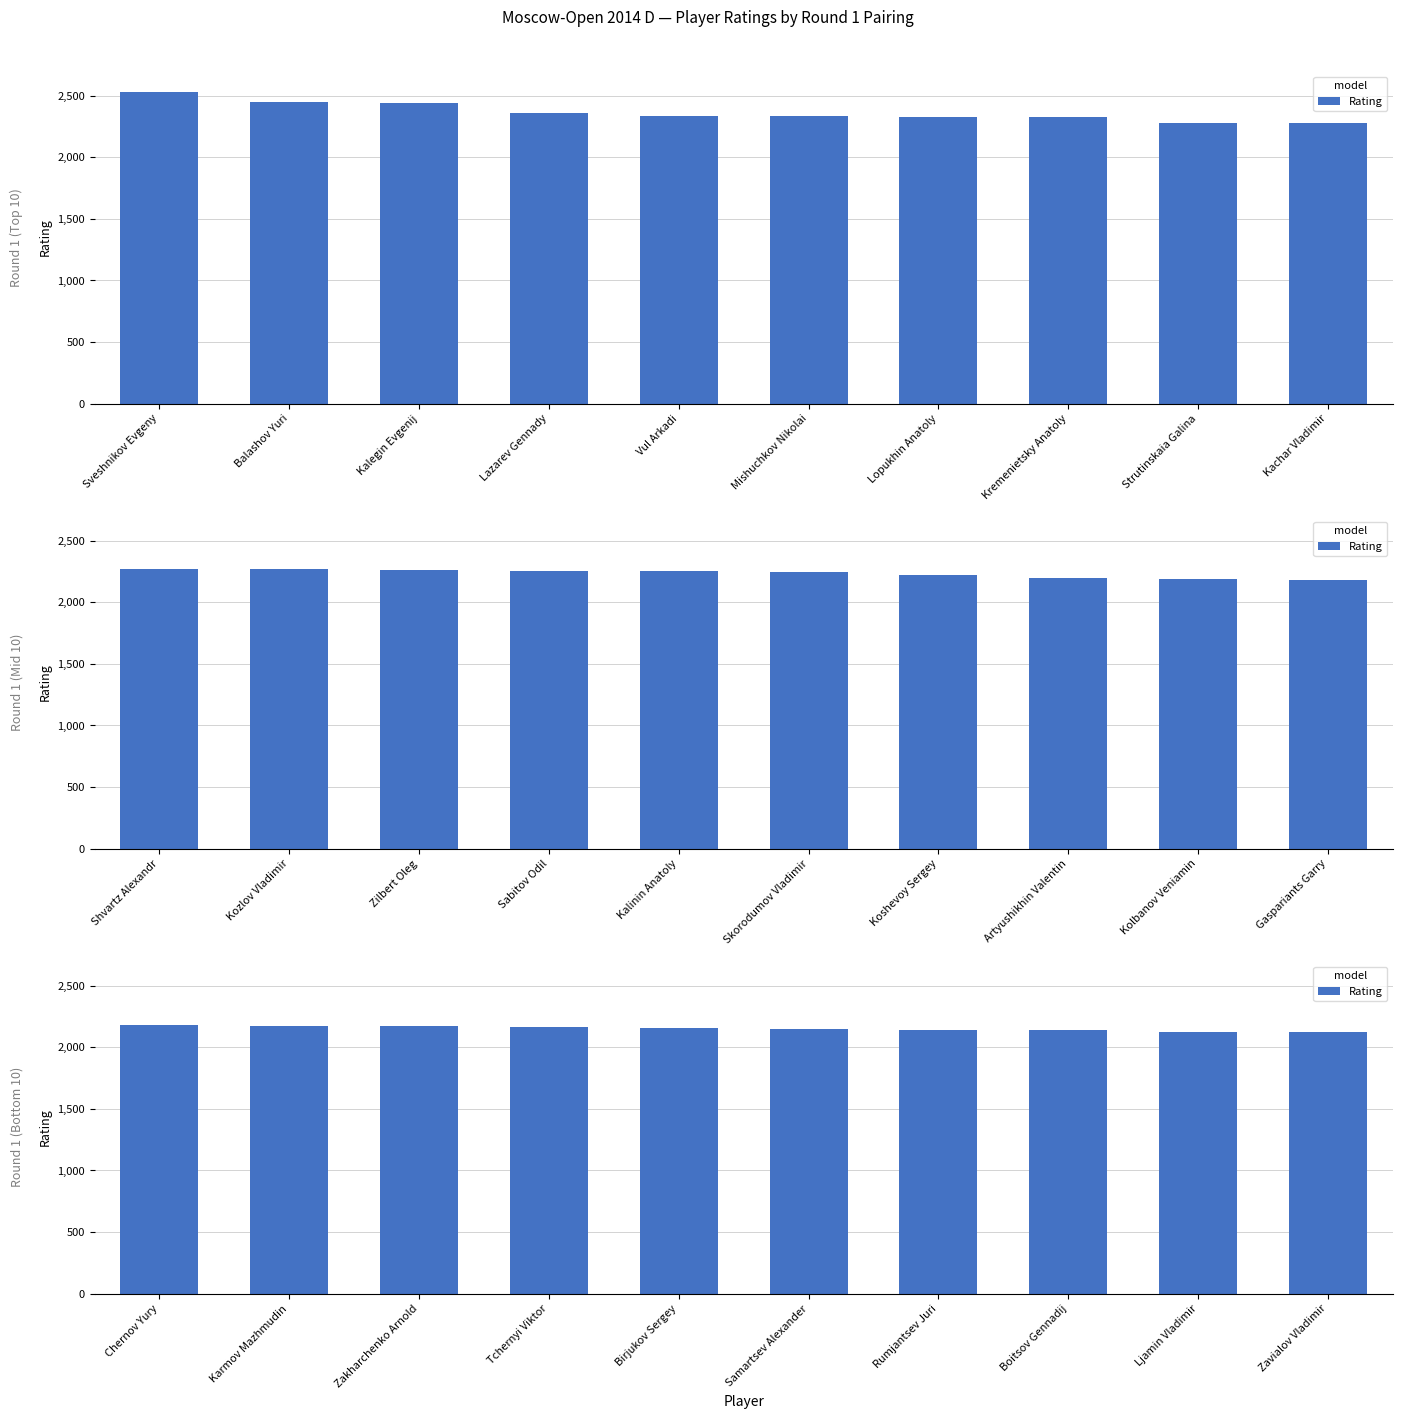

Rank the categories by value from highest to lowest.

Chernov Yury, Karmov Mazhmudin, Zakharchenko Arnold, Tchernyi Viktor, Birjukov Sergey, Samartsev Alexander, Rumjantsev Juri, Boitsov Gennadij, Ljamin Vladimir, Zavialov Vladimir